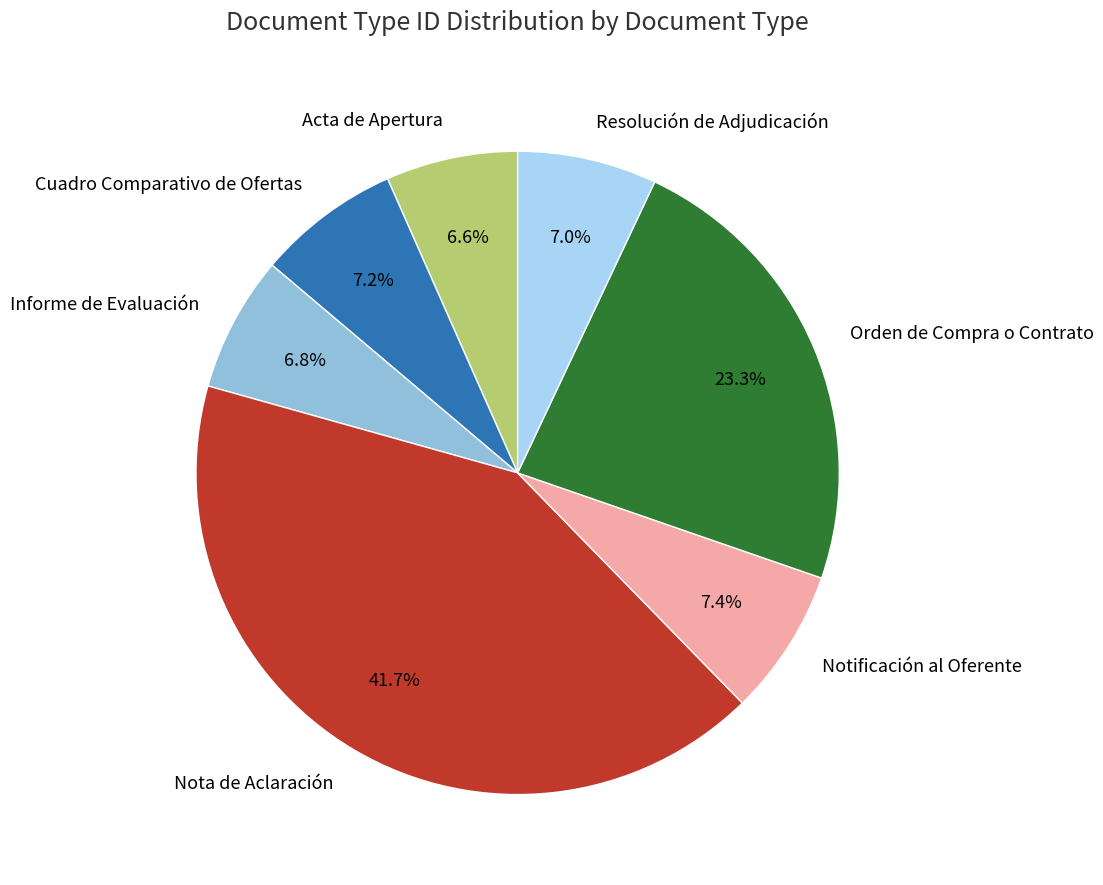

What percentage is the Cuadro Comparativo de Ofertas slice, to the nearest percent?

7%